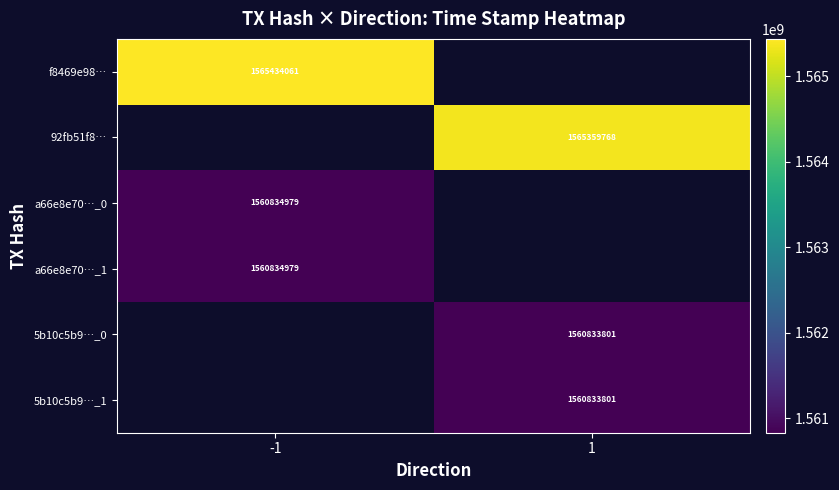

At how many categories does at least one series exceed 1564325527?

2